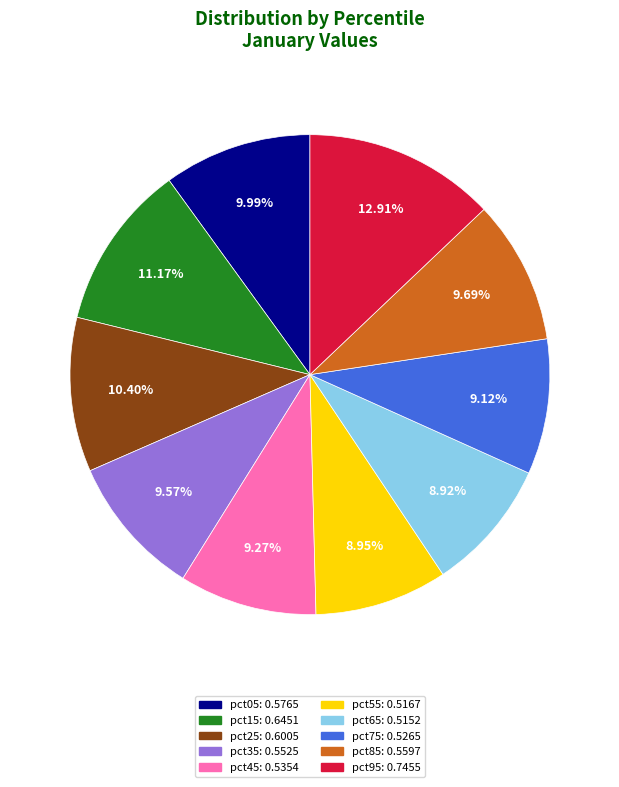

Which has a higher value, pct95 or pct65?

pct95